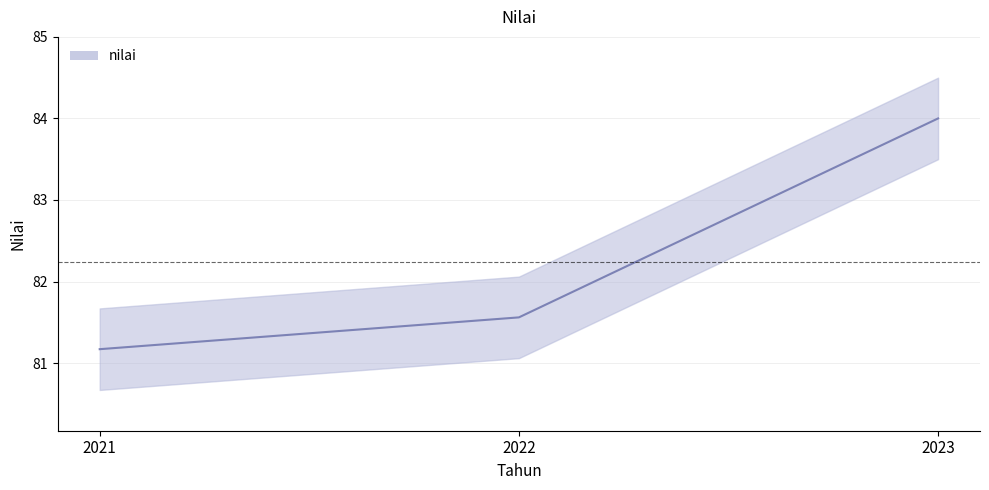

Reading left to right, what are all the values shown in this chart?

2021=81.2	2022=81.6	2023=84.0